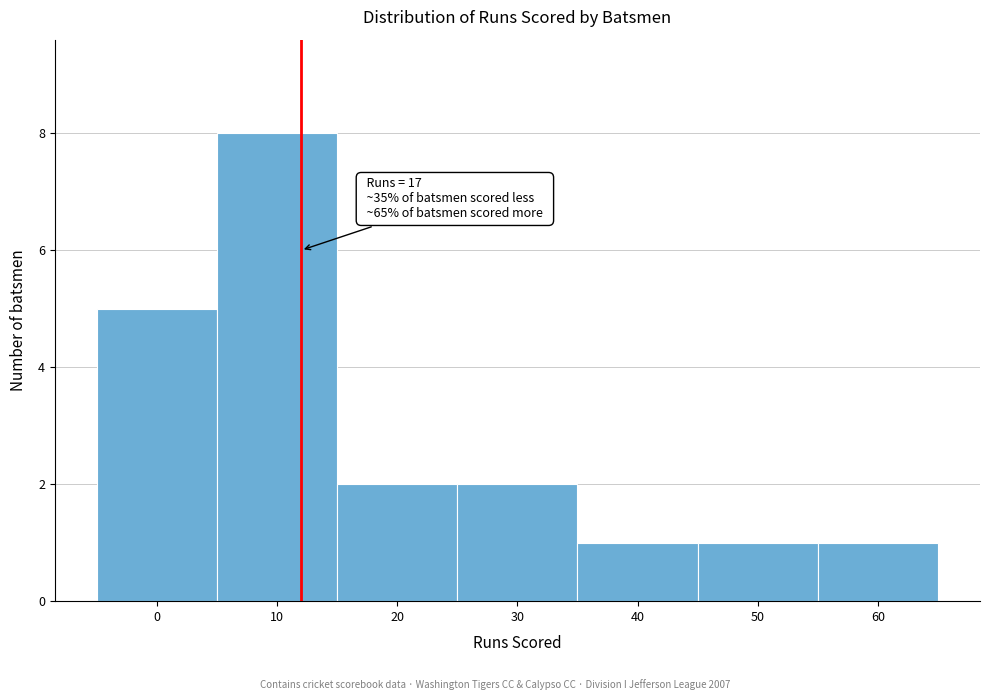

Reading right to left, list all the values displayed in this chart.

60=1	50=1	40=1	30=2	20=2	10=8	0=5